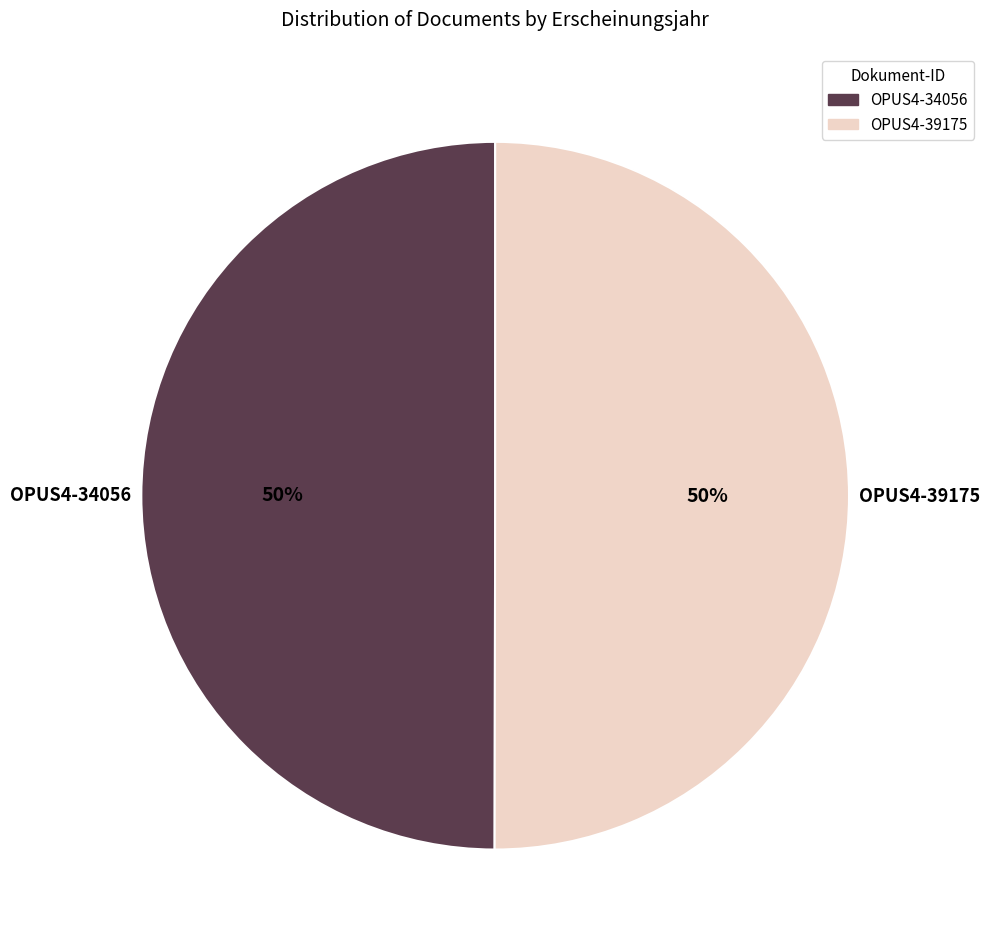

Count the number of slices in the pie.

2